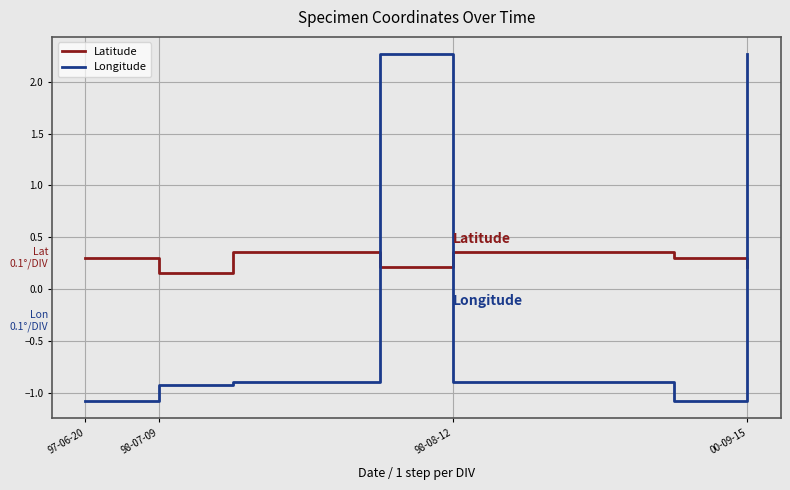

Which series has the widest spread of values?

Longitude